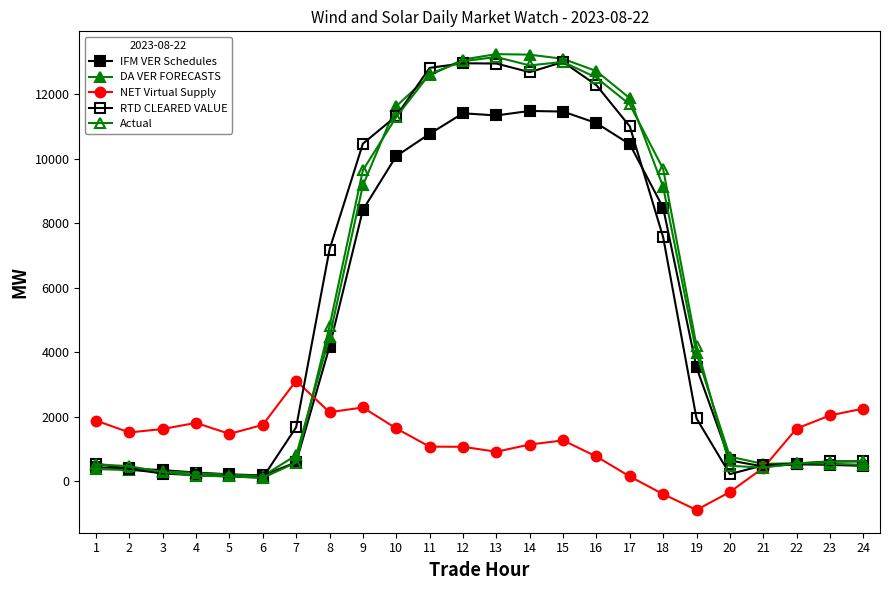

What is the sum of the NET Virtual Supply values at 21 and 1?

2288.7